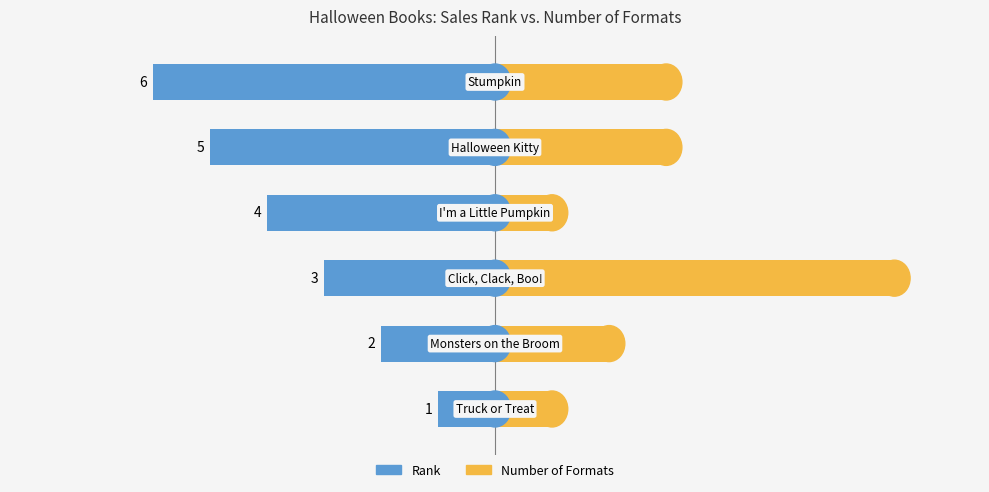

How many bars are there in each group?

2